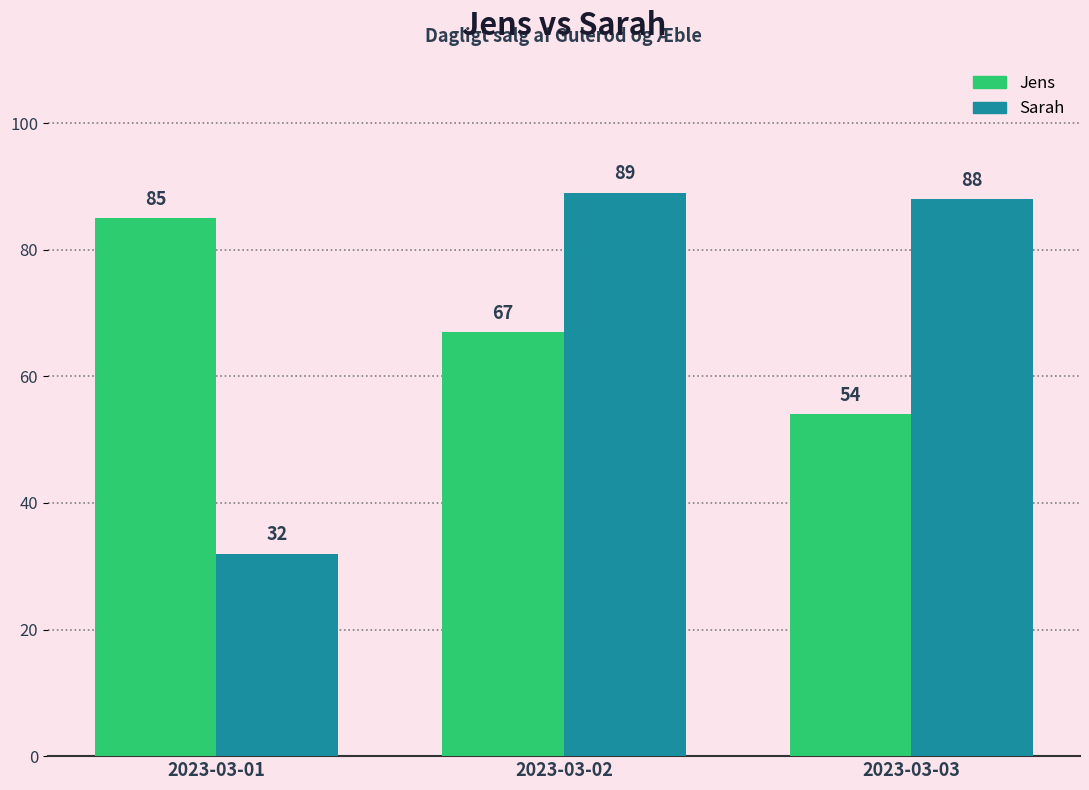

At how many categories does at least one series exceed 43?

3